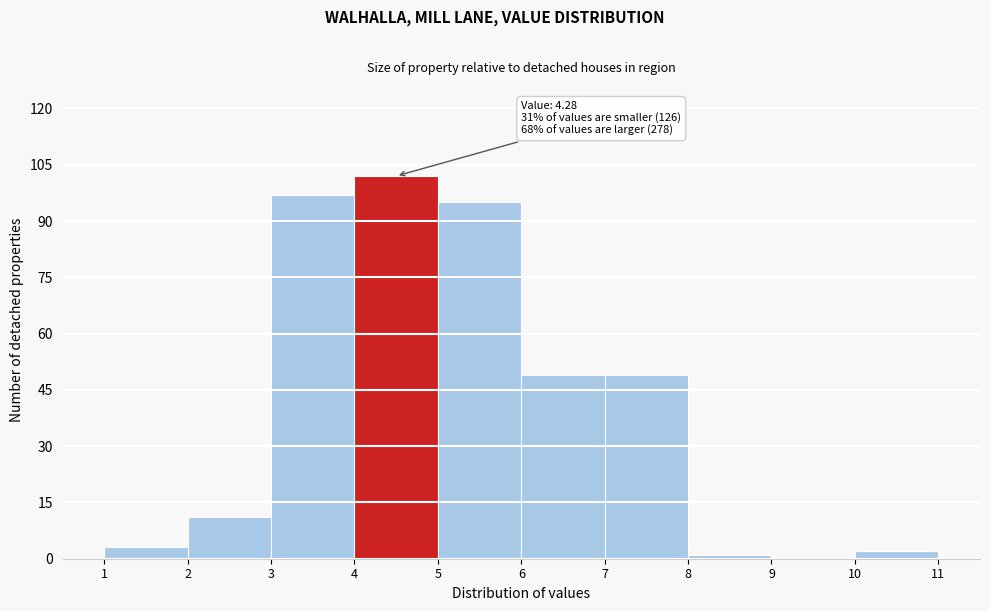

Over which range of the x-axis is the bar tallest?

4 to 5